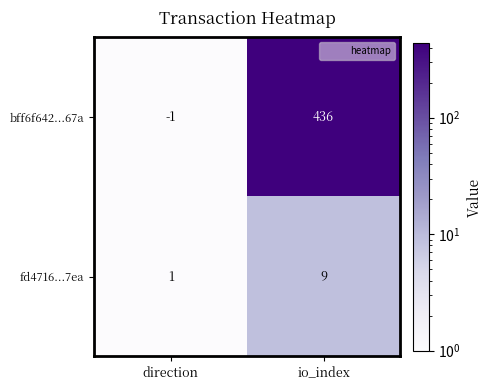

List the series in order of their overall mean, highest first.

bff6f642...67a, fd4716...7ea